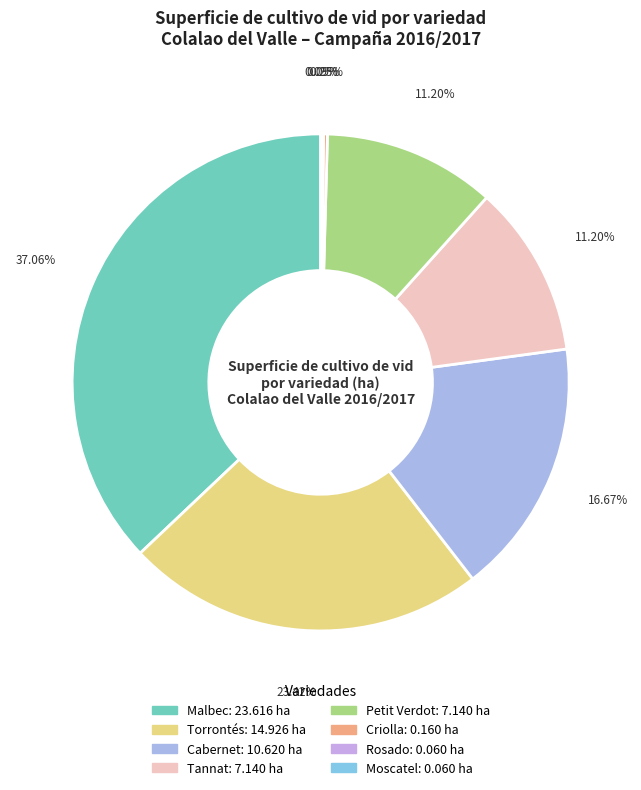

To the nearest percent, what is the average slice percentage?

12%